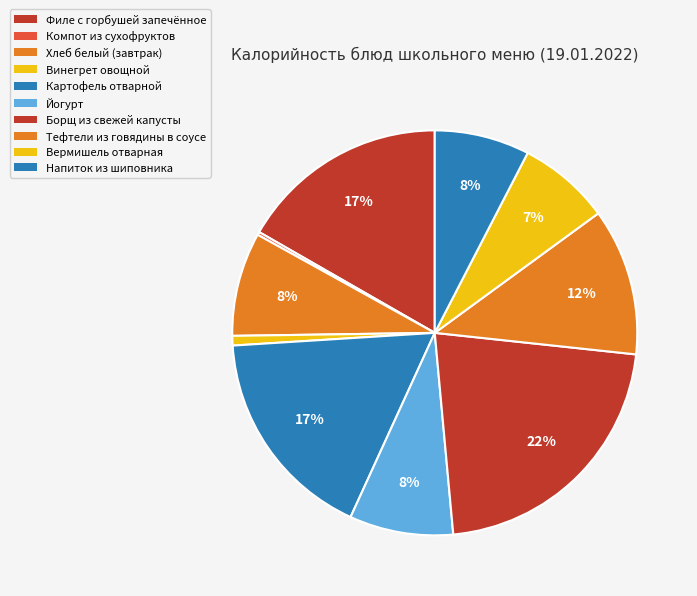

How many slices are in this pie chart?

10